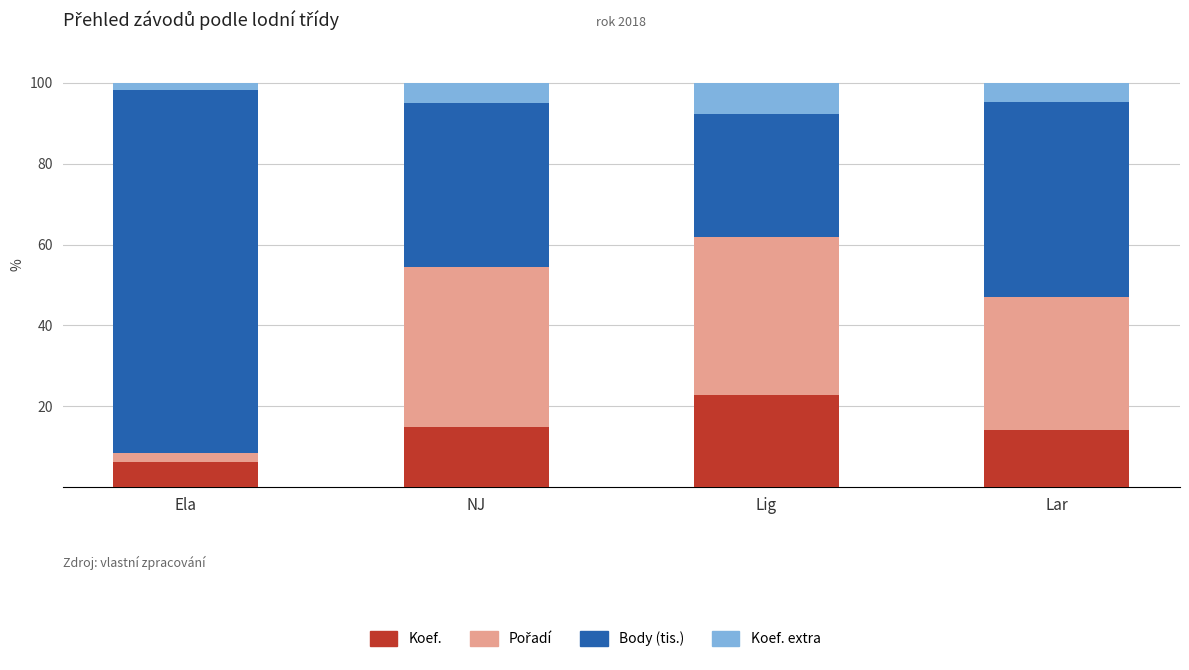

What is the total value across all series at Lig?

100.0